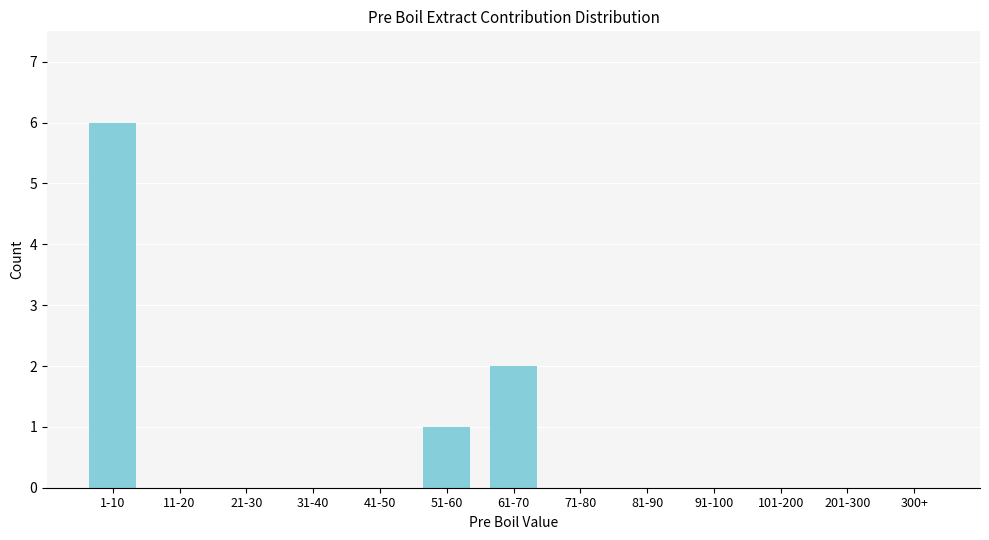

Reading right to left, transcribe all the data shown in this chart.

300+=0	201-300=0	101-200=0	91-100=0	81-90=0	71-80=0	61-70=2	51-60=1	41-50=0	31-40=0	21-30=0	11-20=0	1-10=6